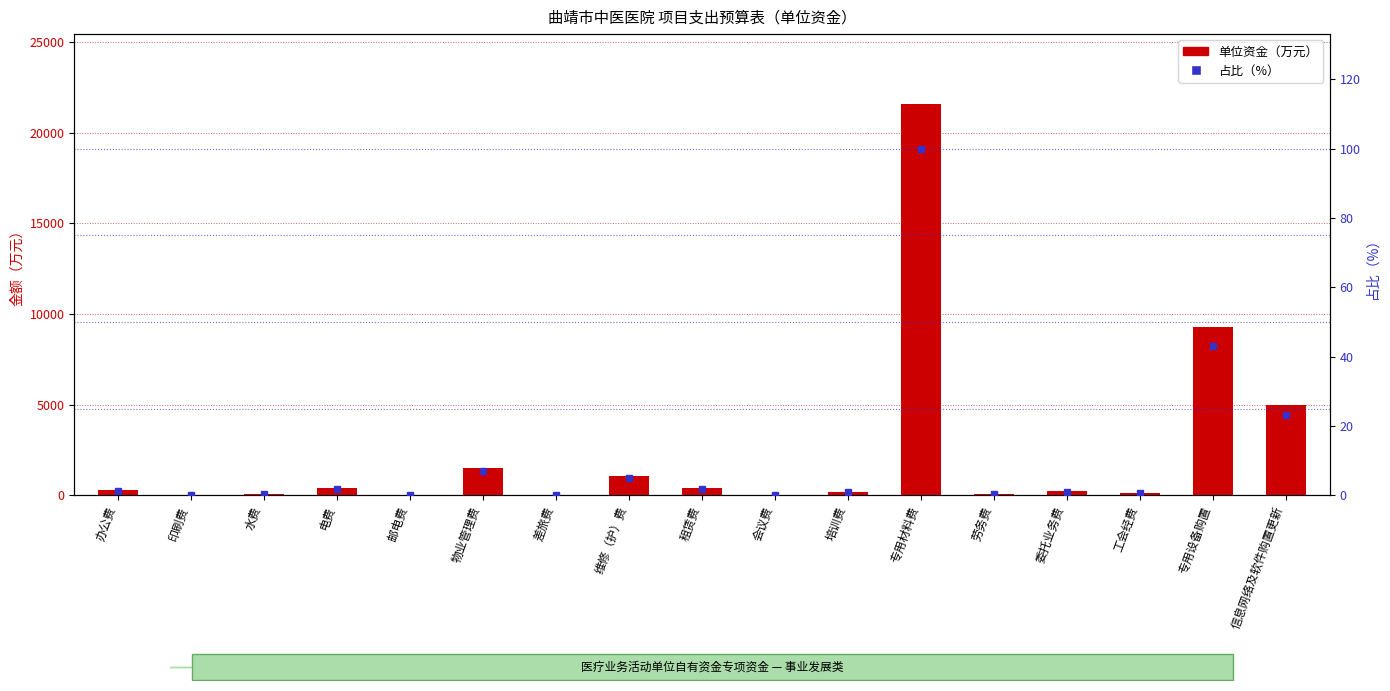

Reading left to right, transcribe all the data shown in this chart.

单位资金（万元）: 301.4	3.4	100.0	400.0	15.4	1500.0	19.7	1095.0	400.0	4.6	180.1	21552.7	82.0	223.2	128.5	9300.0	5000.0
占比（%）: 1.4	0.0	0.5	1.9	0.1	7.0	0.1	5.1	1.9	0.0	0.8	100.0	0.4	1.0	0.6	43.2	23.2